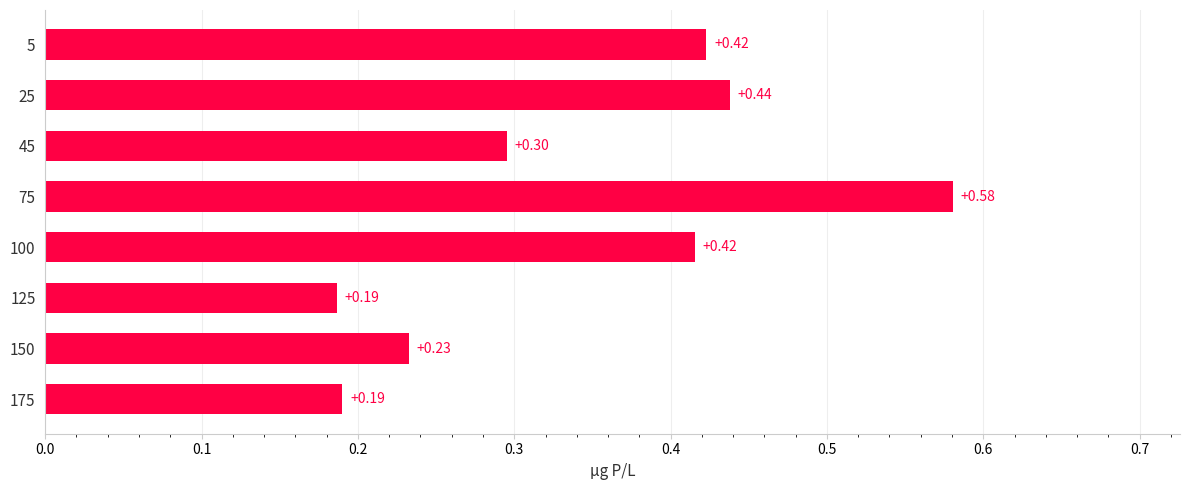

What is the change in value from 175 to 75?

+0.4